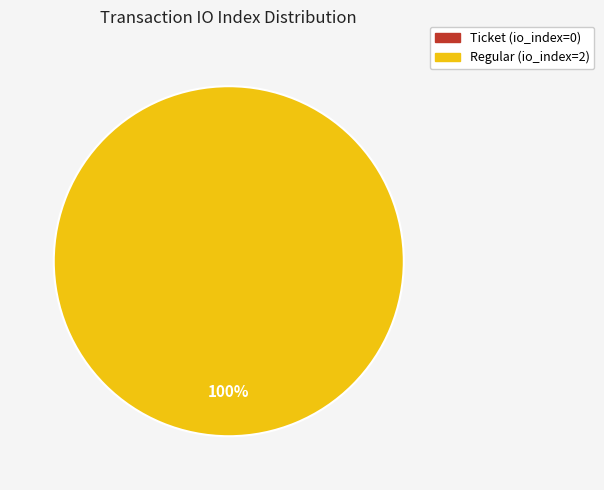

Does Regular (io_index=2) account for over 50% of the chart?

Yes